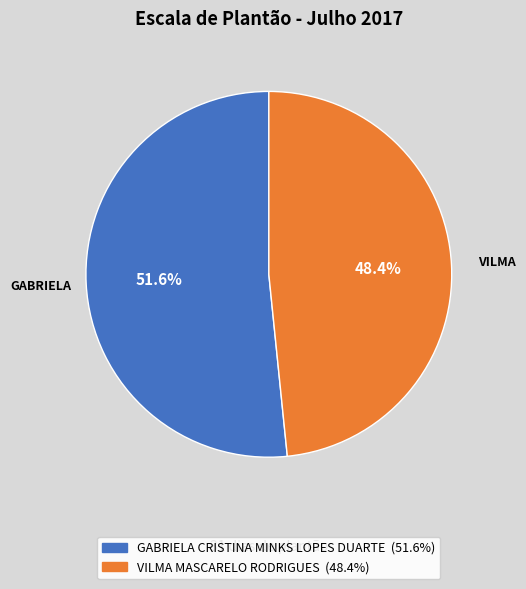

What is the largest slice in the pie chart?

GABRIELA CRISTINA MINKS LOPES DUARTE